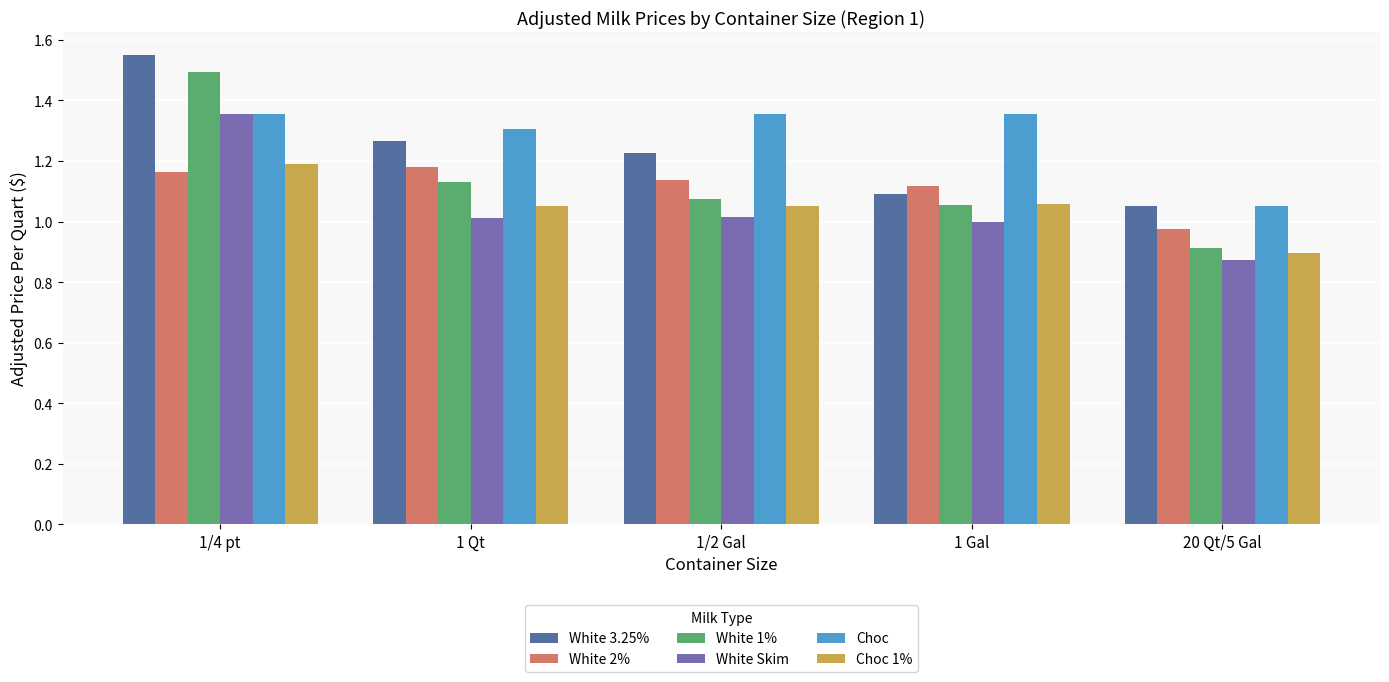

Which series changed the most between 1/2 Gal and 1 Gal?

White 3.25%